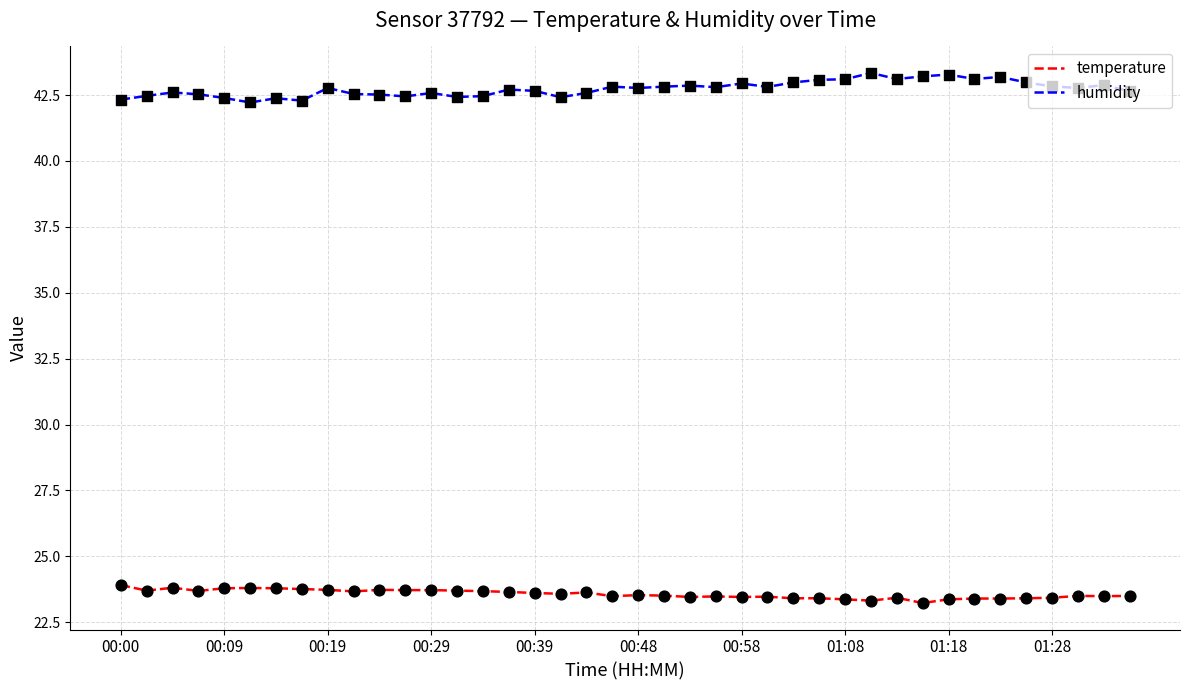

Which series has the largest total across all categories?

humidity